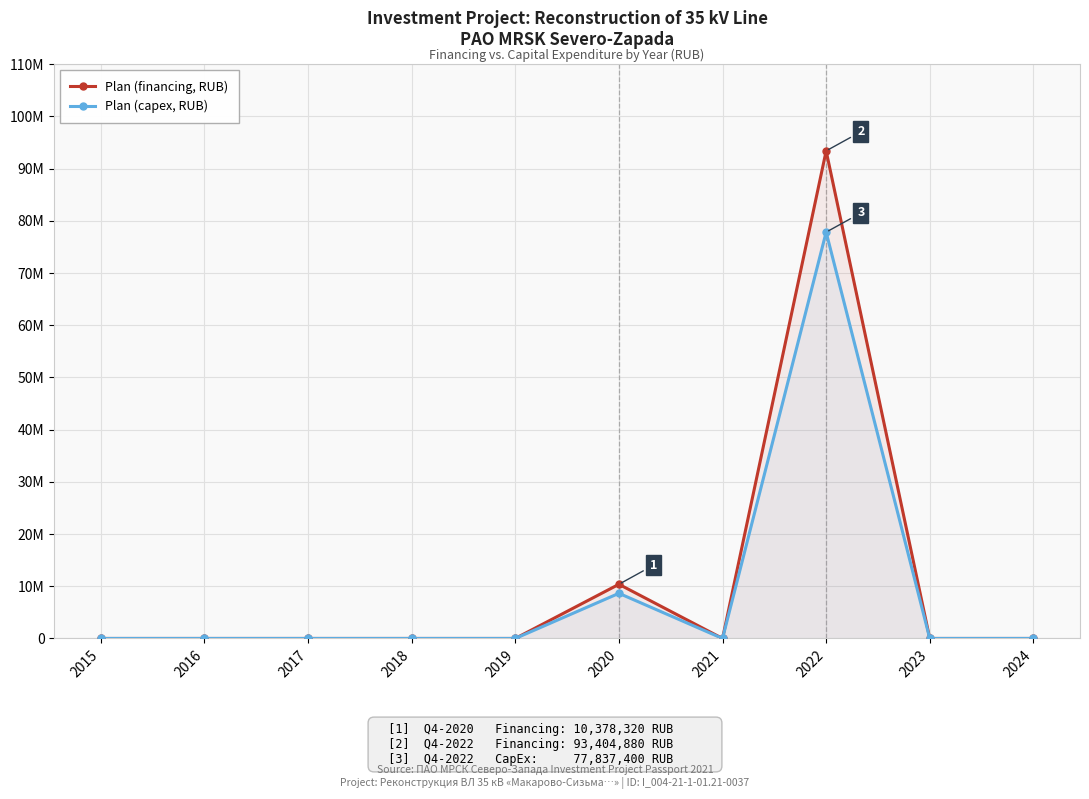

Count the number of data series in this chart.

2